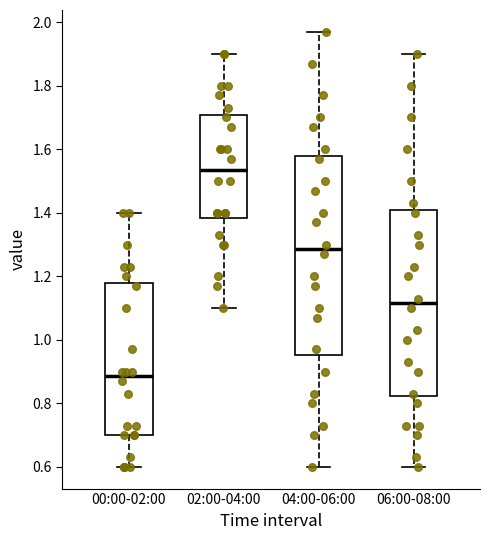

Which box's median line is the highest?

02:00-04:00